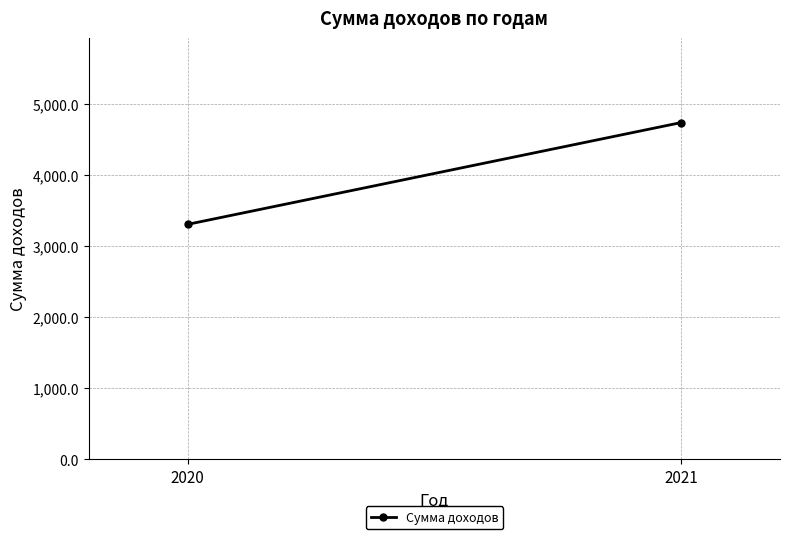

At which label is the value closest to 4023?

2020